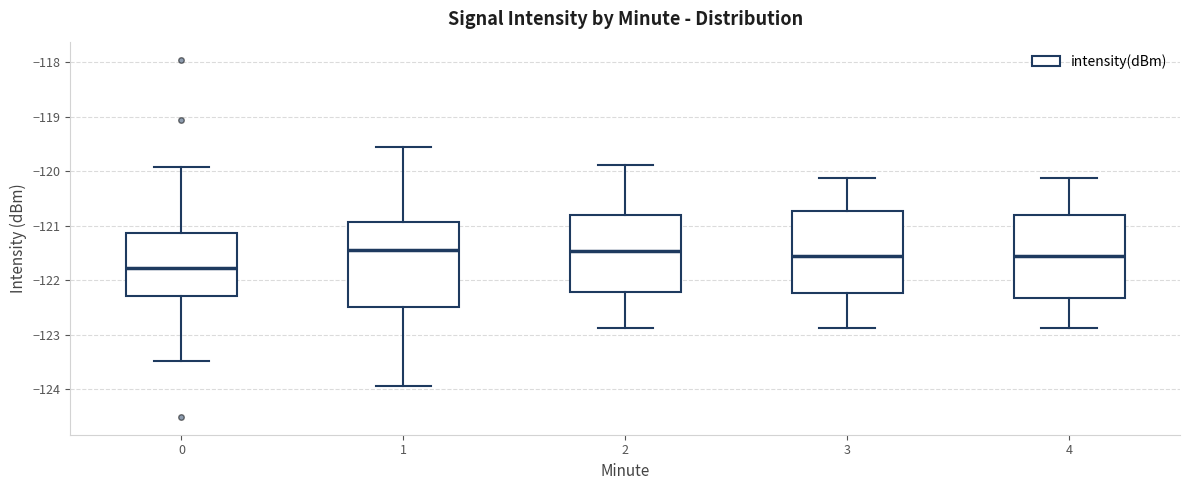

Where does the upper whisker of the box at x = 2 end on the y-axis? The values are not printed on the chart, so give them approximately, as read against the axis.

-119.9